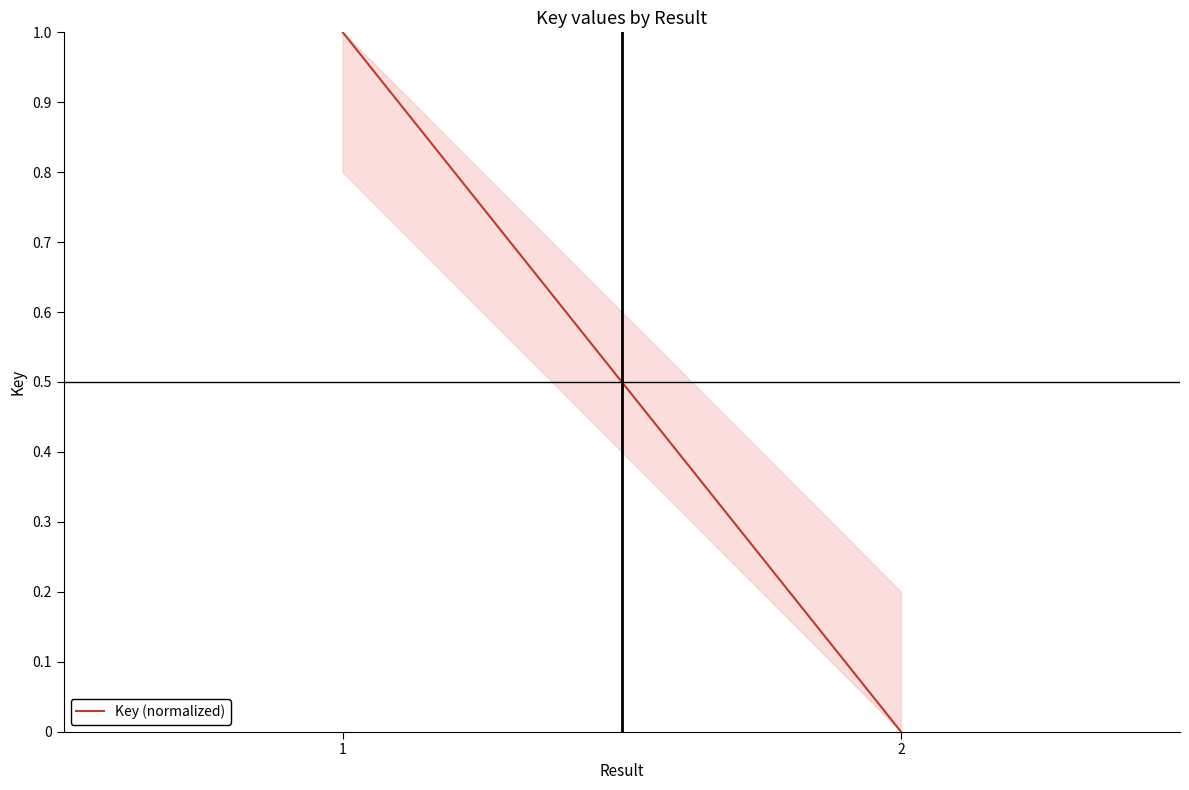

Does the chart have visible grid lines?

No